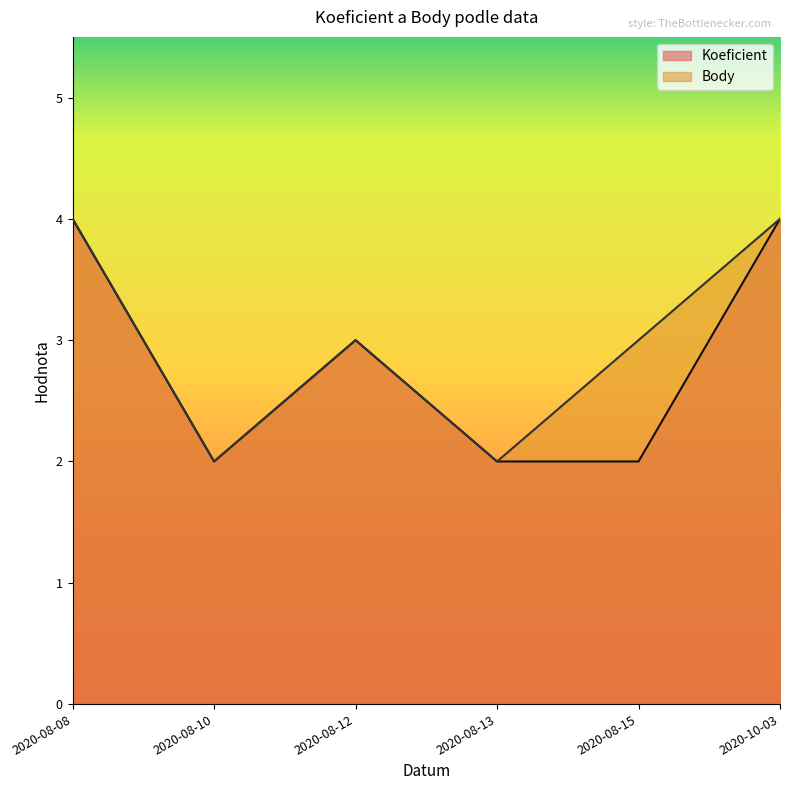

Read the Koeficient value at 2020-08-08.

4